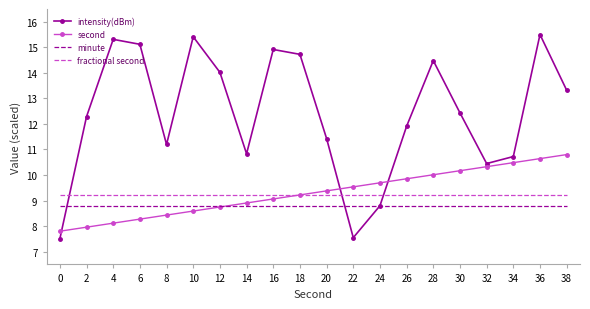

What are all the series names shown in the legend?

intensity(dBm), second, minute, fractional second